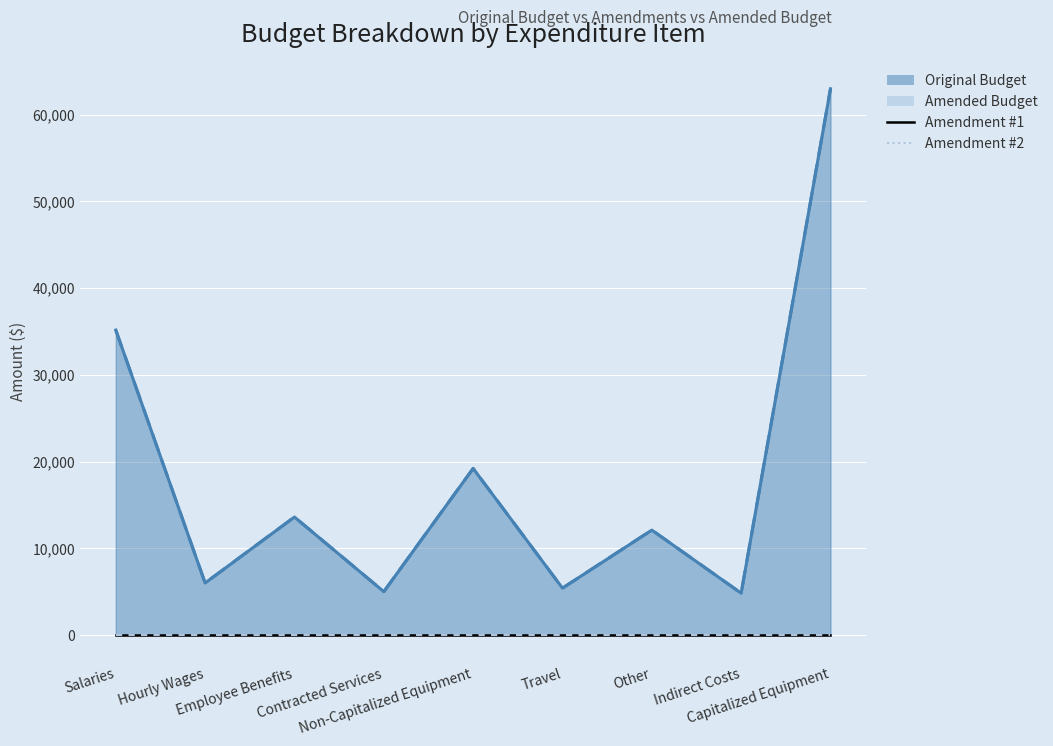

Is it true that Original Budget equals 13606.0 at Employee Benefits?

True